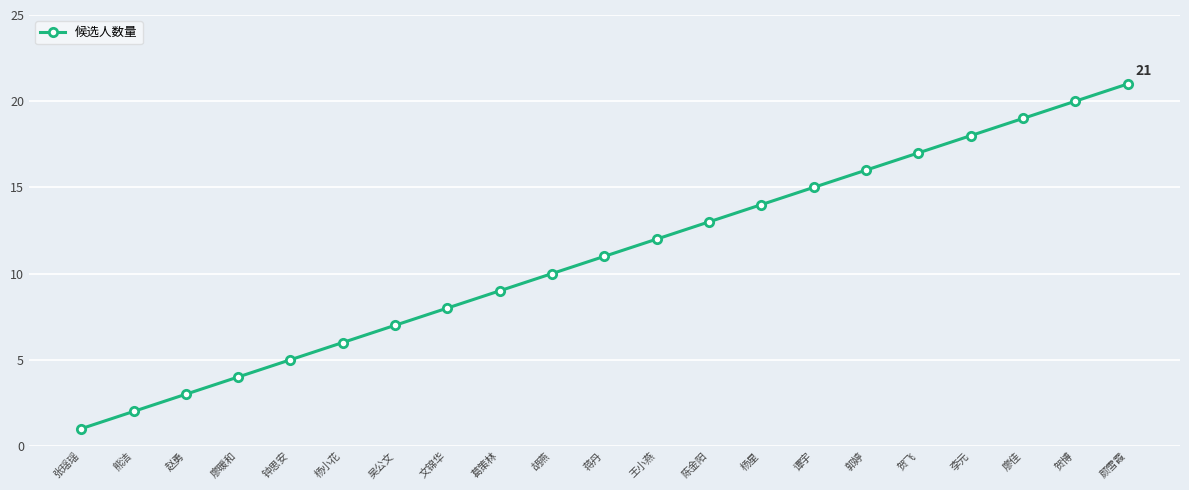

Reading left to right, transcribe all the data shown in this chart.

1	2	3	4	5	6	7	8	9	10	11	12	13	14	15	16	17	18	19	20	21